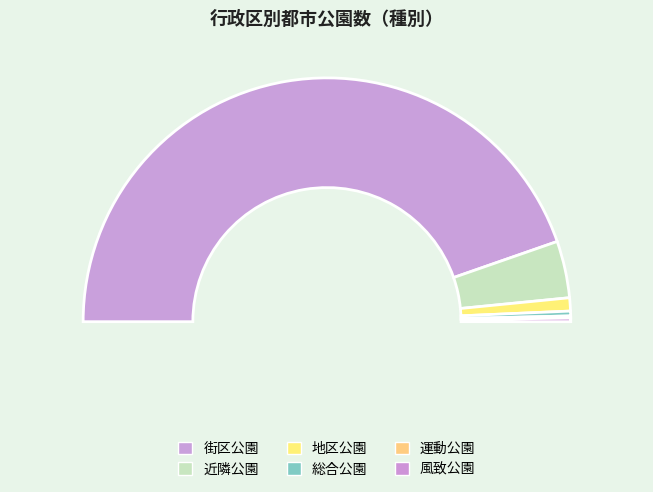

Is there a majority slice in this chart?

Yes